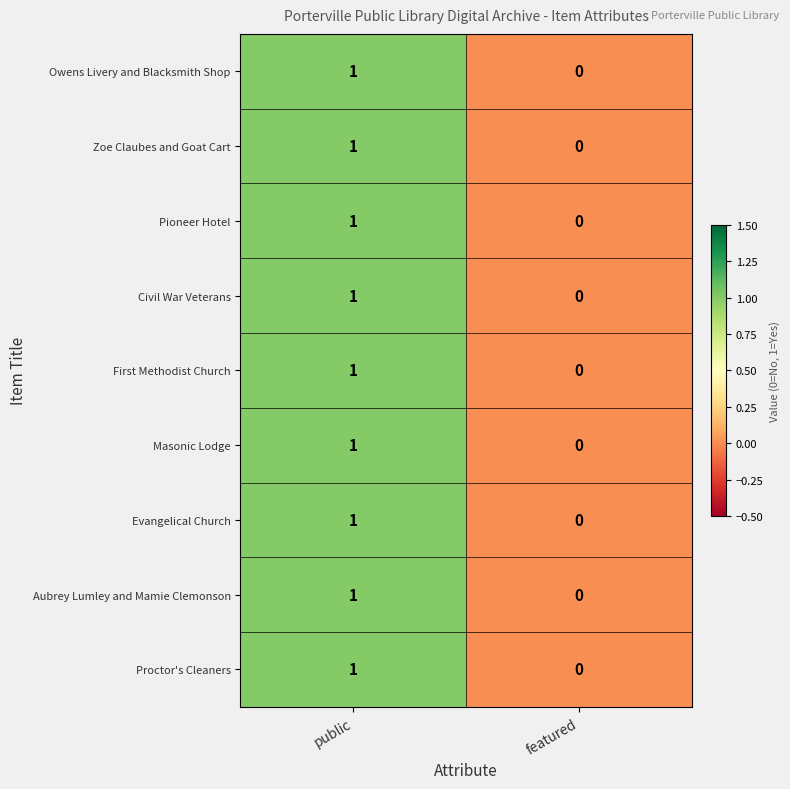

Reading left to right, transcribe all the data shown in this chart.

Owens Livery and Blacksmith Shop: 1	0
Zoe Claubes and Goat Cart: 1	0
Pioneer Hotel: 1	0
Civil War Veterans: 1	0
First Methodist Church: 1	0
Masonic Lodge: 1	0
Evangelical Church: 1	0
Aubrey Lumley and Mamie Clemonson: 1	0
Proctor's Cleaners: 1	0